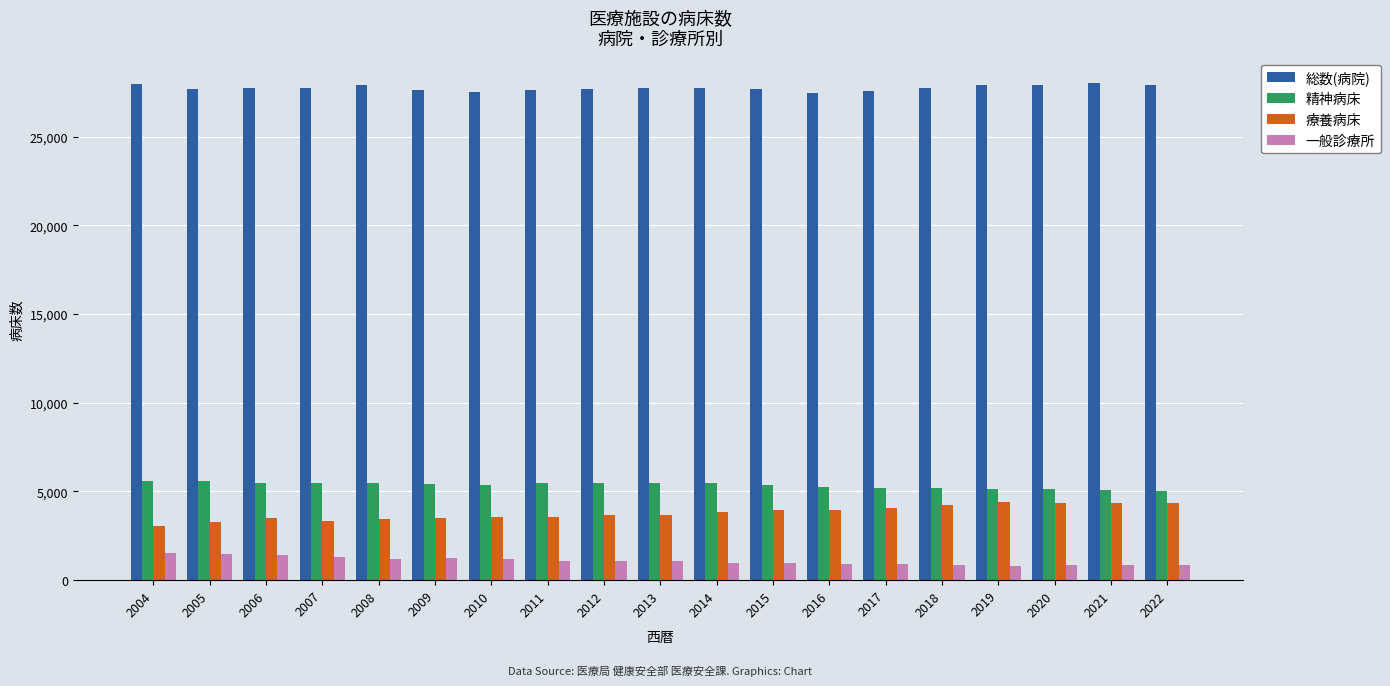

What is the average value of the 一般診療所 series?

1071